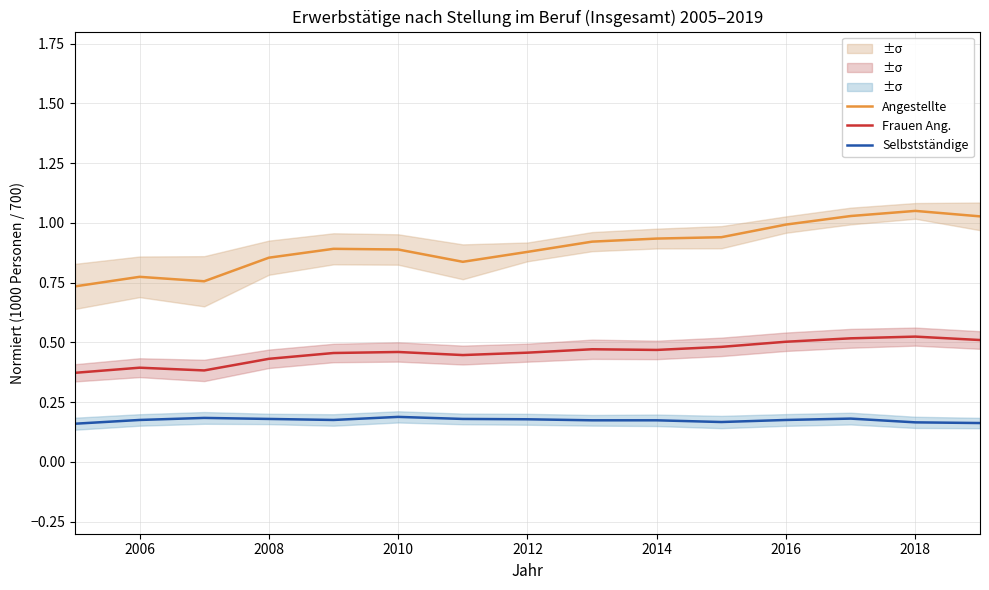

Rank the series by their maximum value, from lowest to highest.

Selbstständige, Frauen Ang., Angestellte